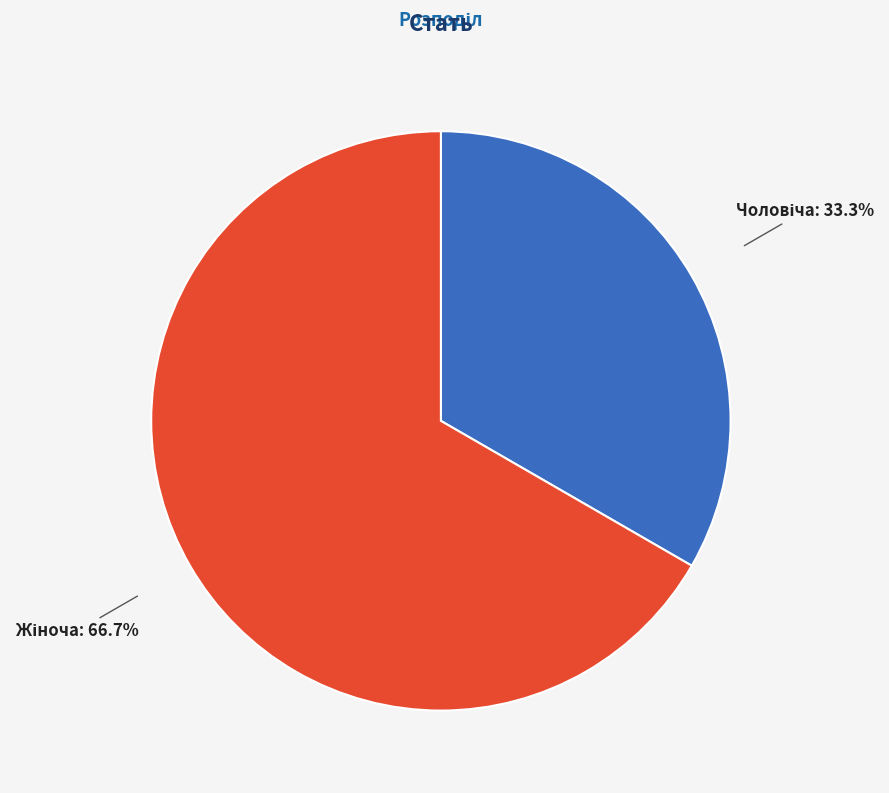

Is there a majority slice in this chart?

Yes